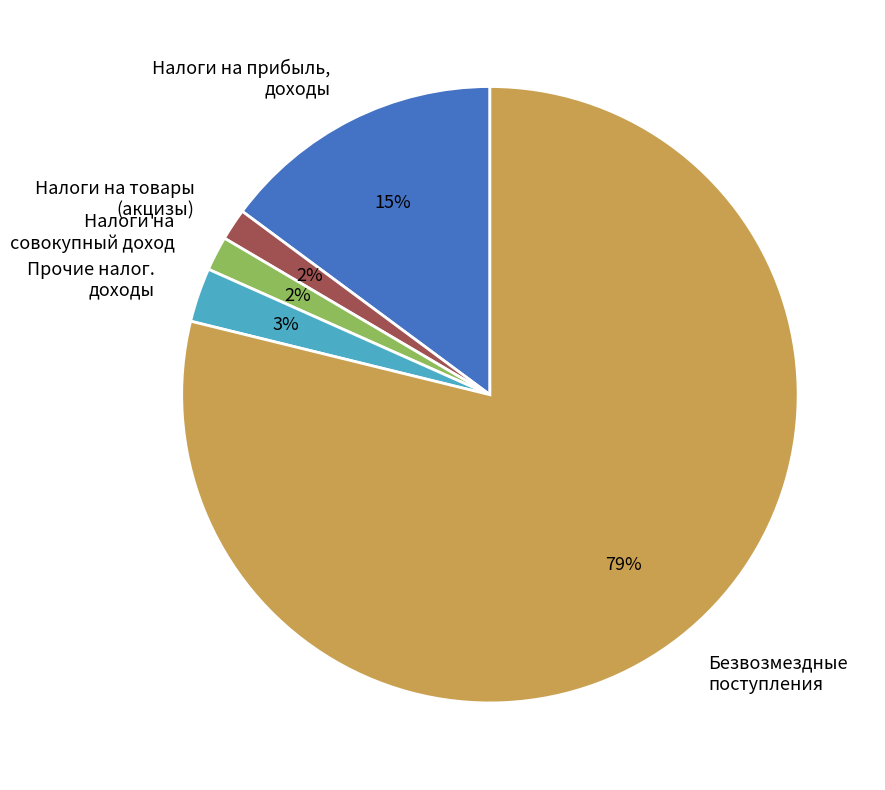

What percentage is the Налоги на прибыль, доходы slice, to the nearest percent?

15%